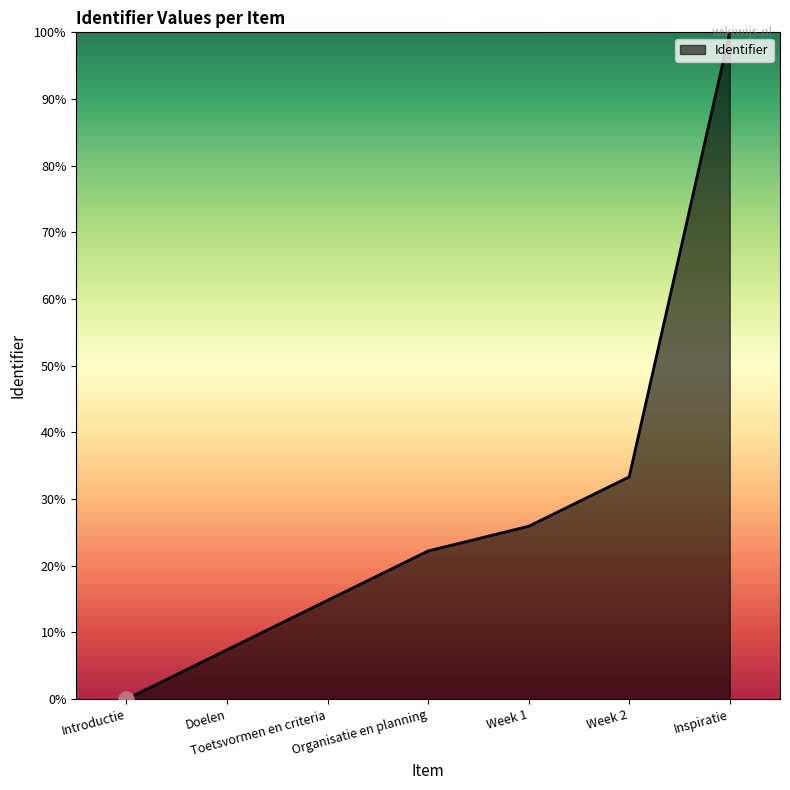

Which has a higher value, Week 1 or Toetsvormen en criteria?

Week 1